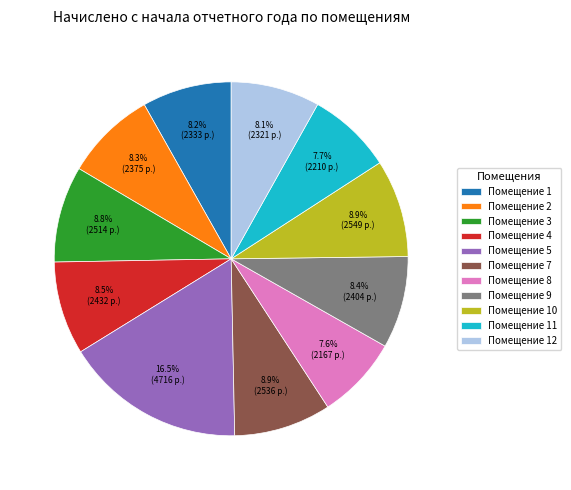

Is the sum of Помещение 1 and Помещение 9 greater than half?

No